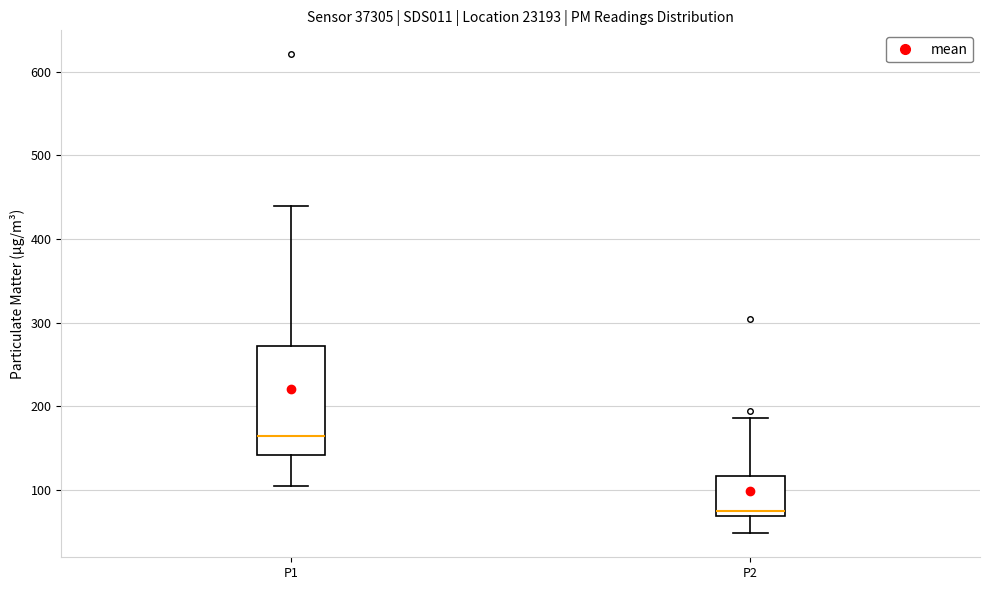

Which box is the tallest, from its lower edge to its upper edge?

P1